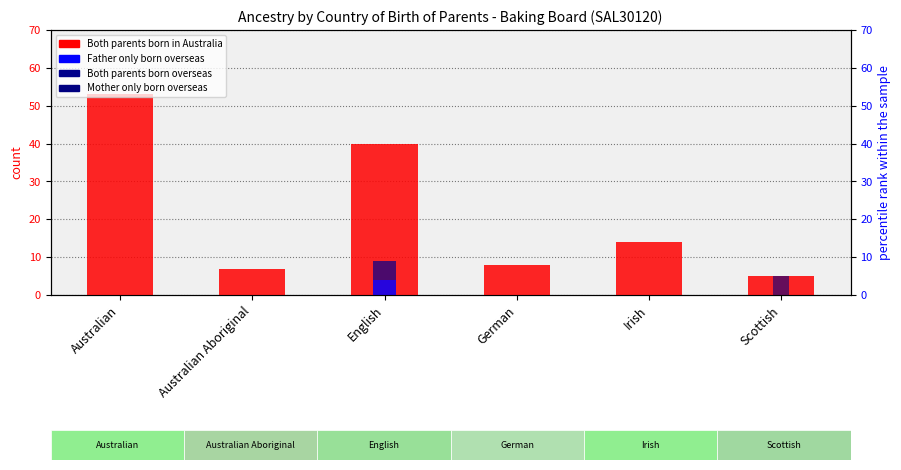

Rank the series by their maximum value, from lowest to highest.

Father only born overseas, Both parents born overseas, Mother only born overseas, Both parents born in Australia